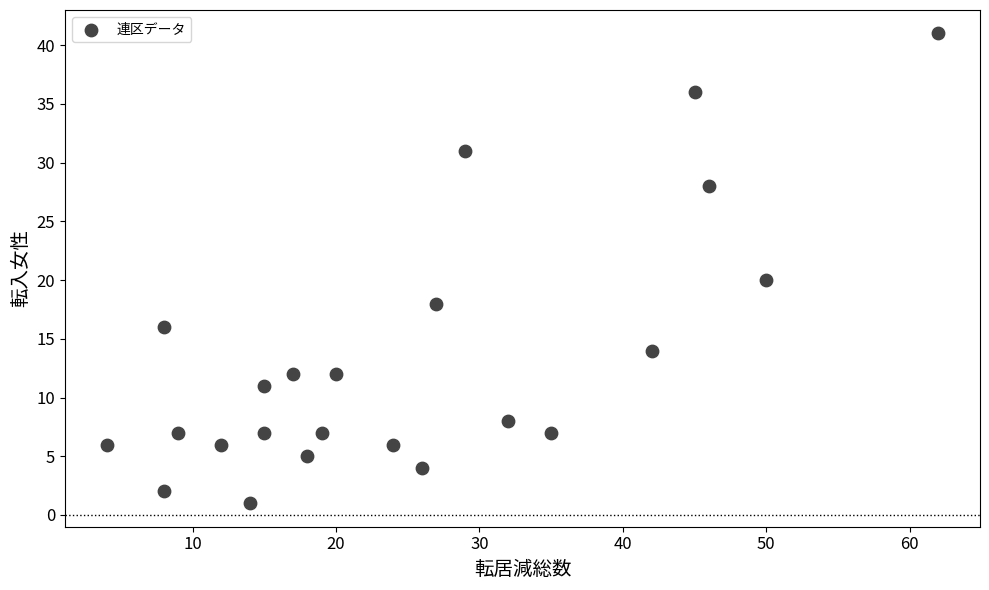

What is the range of X values (max minus min)?

58